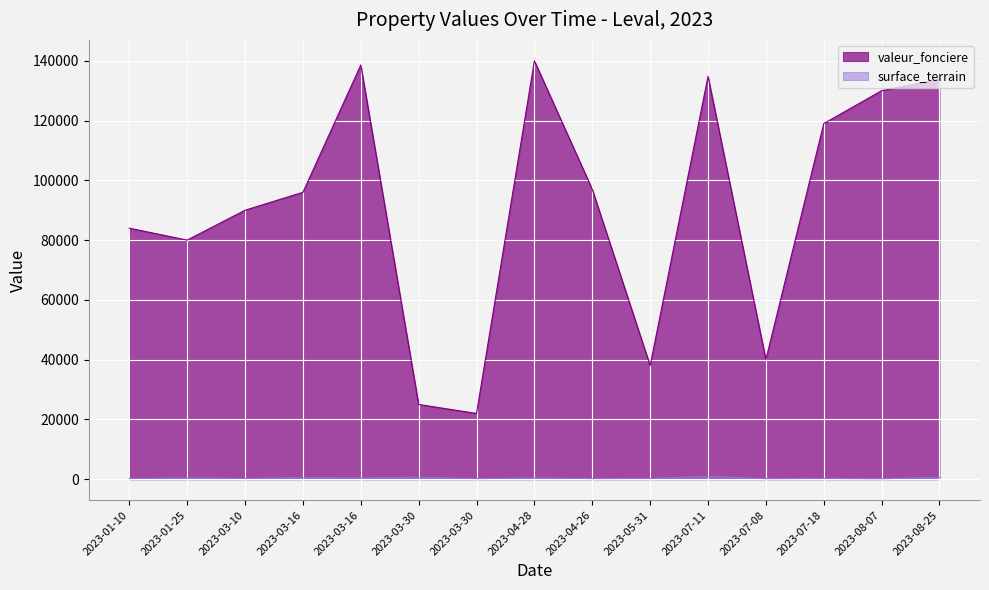

True or false: valeur_fonciere has a value of 38000 at 2023-05-31.

True